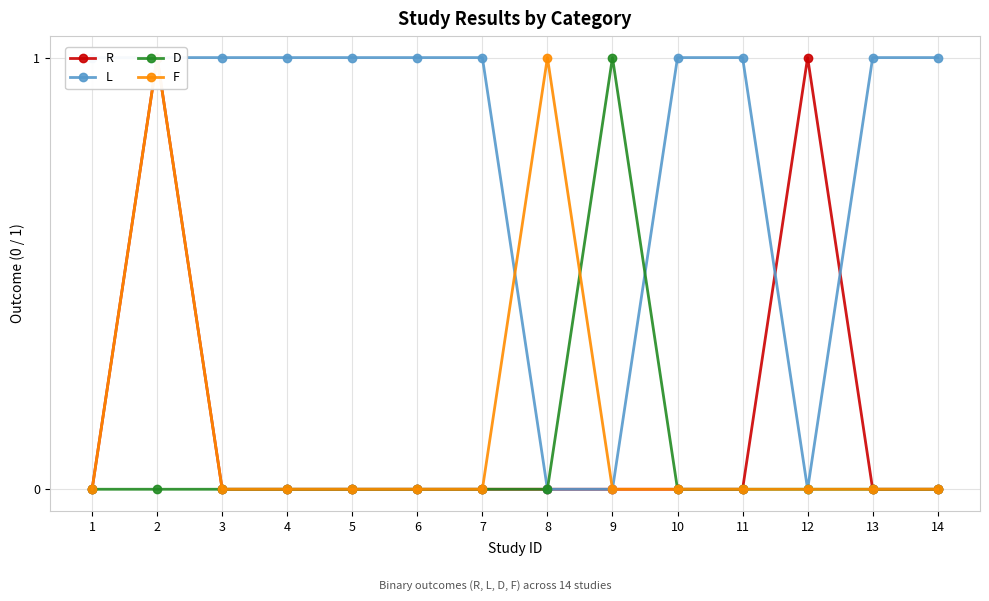

In D, how many points are higher than both neighbors (excluding endpoints)?

1